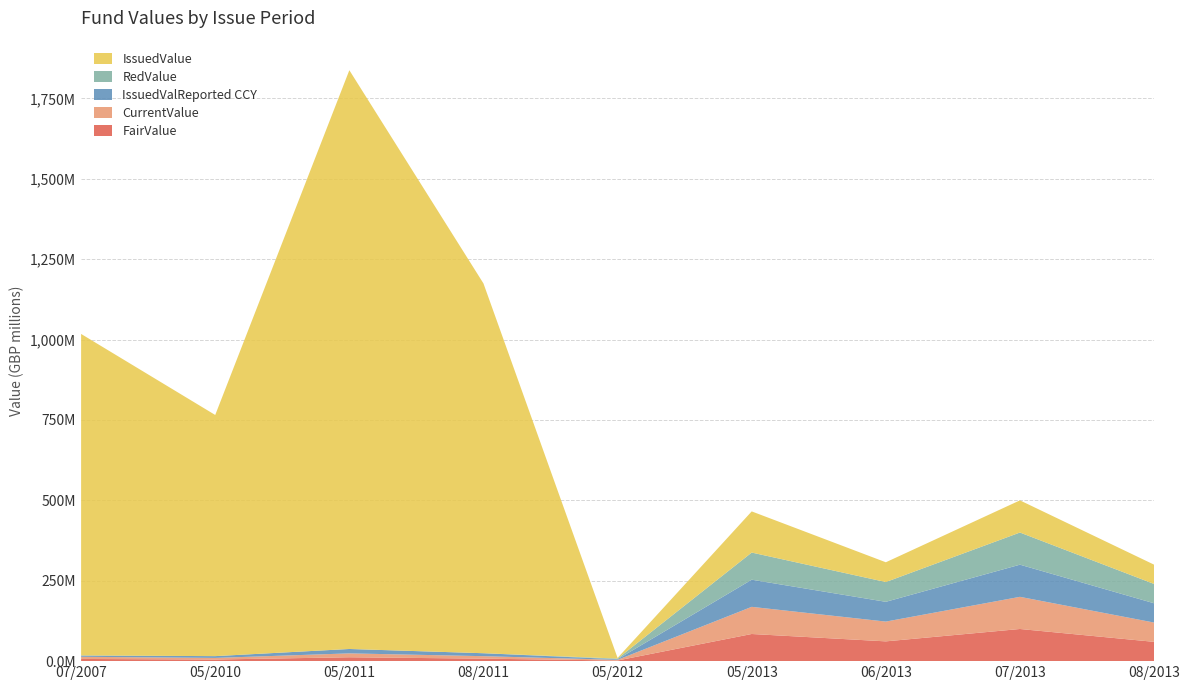

Reading right to left, what are all the values shown in this chart?

FairValue: 60000000	100000000	61500000	84429933	2000000	7737152	12080235	5029807	6817726
CurrentValue: 60000000	100000000	61500000	84429933	2000000	7712370	12071536	5029807	6706409
IssuedValReported CCY: 60000000	100000000	61500000	84427148	2000000	9174392	13651504	5515298	4099902
RedValue: 60085839	100000000	61500000	84427148	2000000	0	0	0	0
IssuedValue: 60000000	100000000	61500000	128000000	2000000	1150000000	1800000000	750000000	1000000000